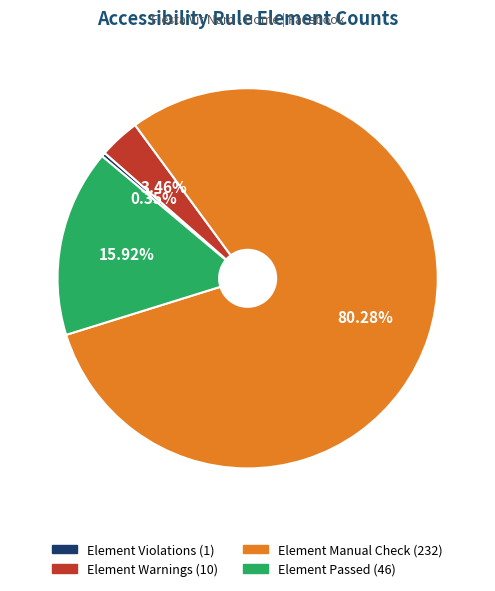

Count the number of slices in the pie.

4